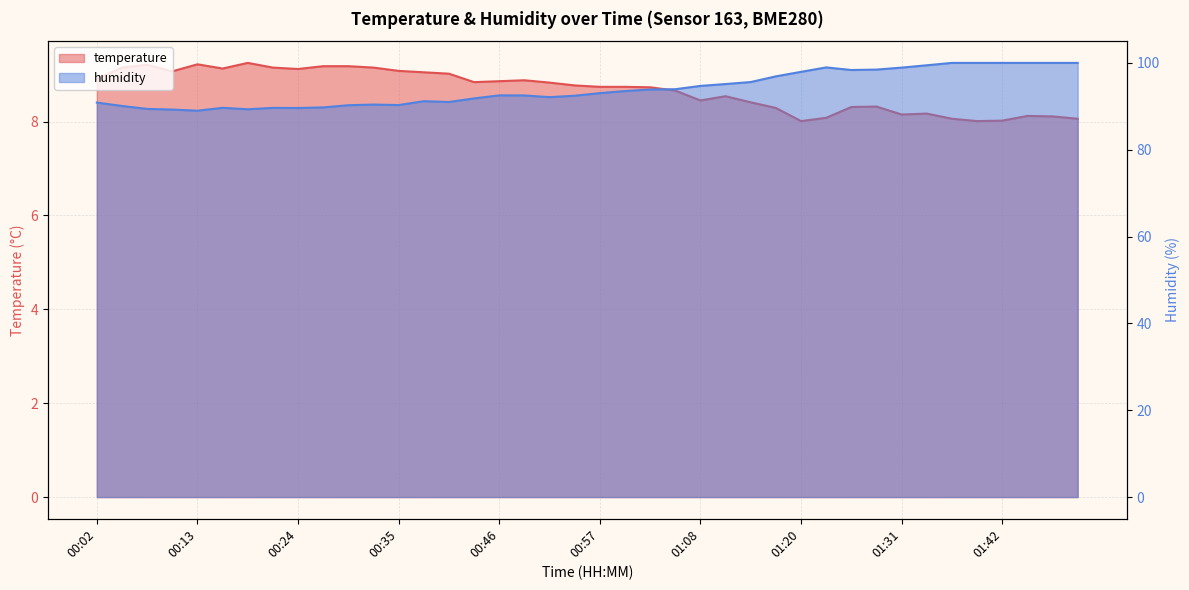

What value does the temperature series have at 01:20?

8.0